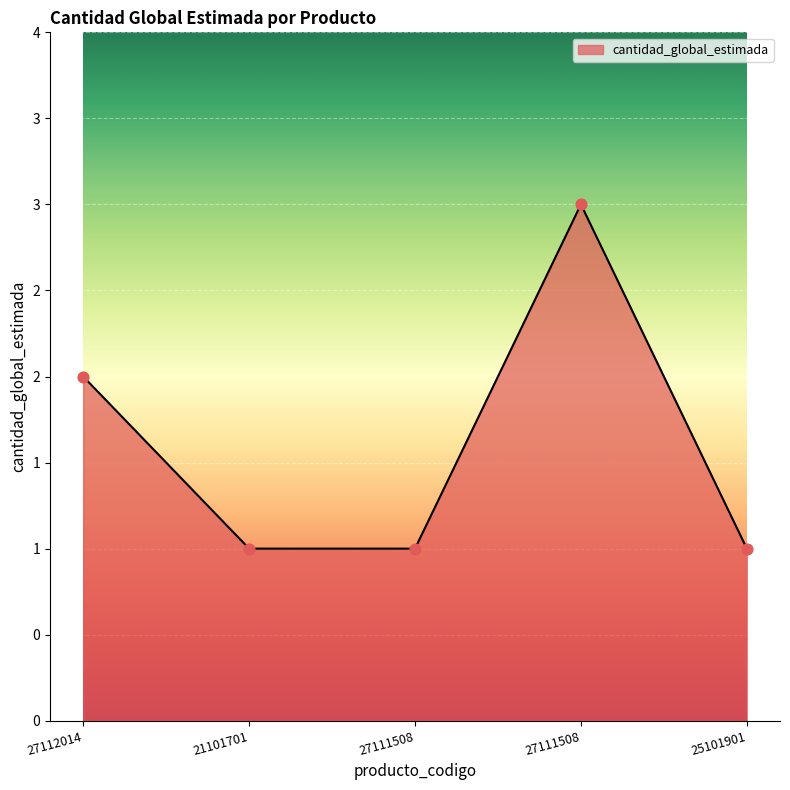

Between 27112014 and 21101701, which is larger?

27112014